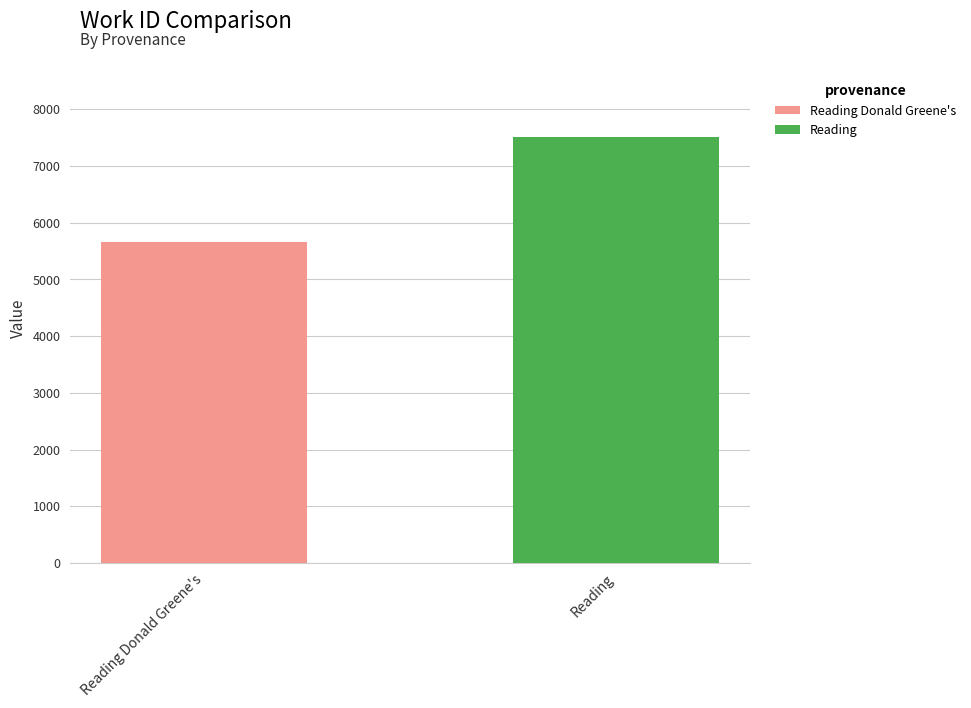

What is the greatest value displayed?

7516